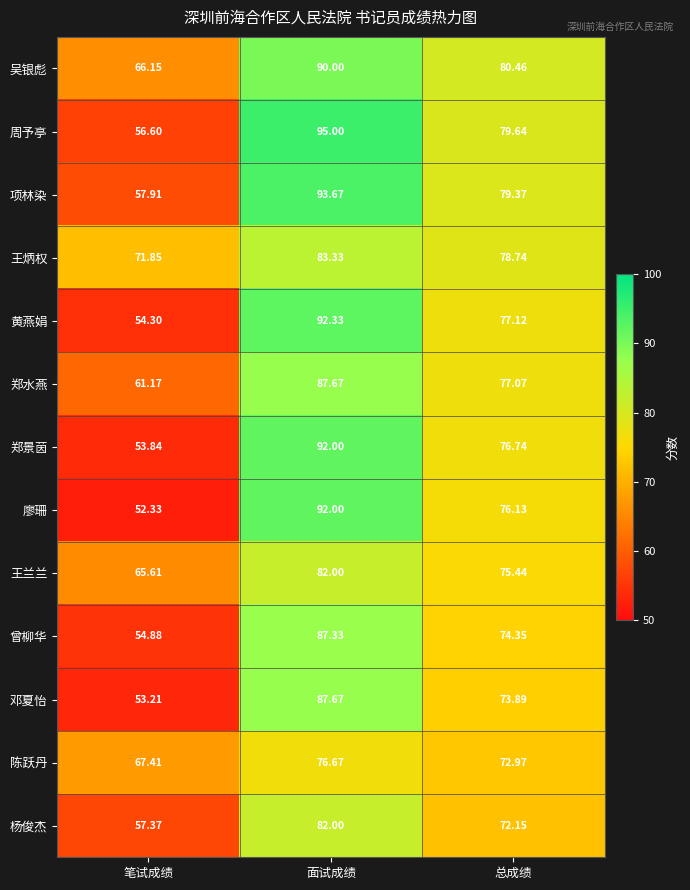

How many data points does each series have?

3